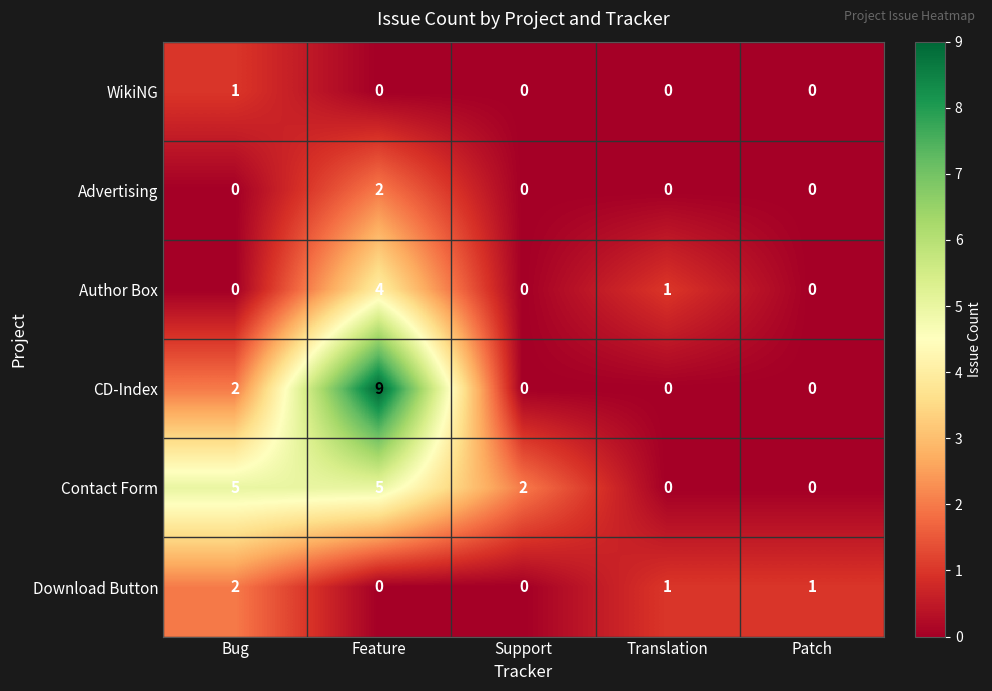

What is the total value across all series at Patch?

1